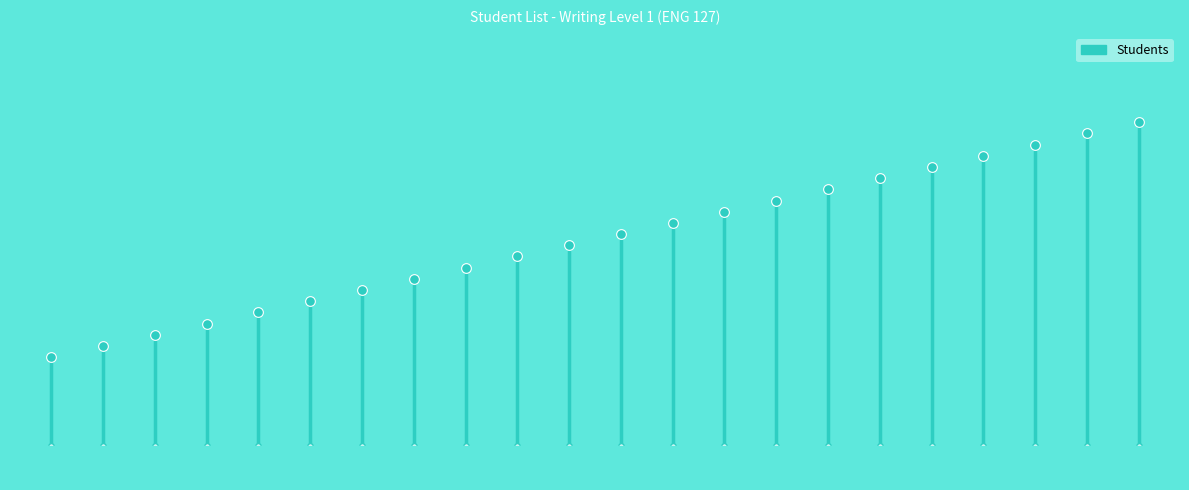

What is the minimum value shown in the chart?

125